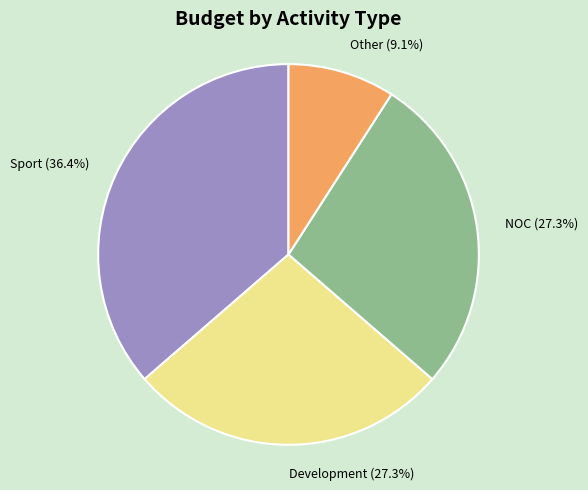

Which slice is the smallest?

Other